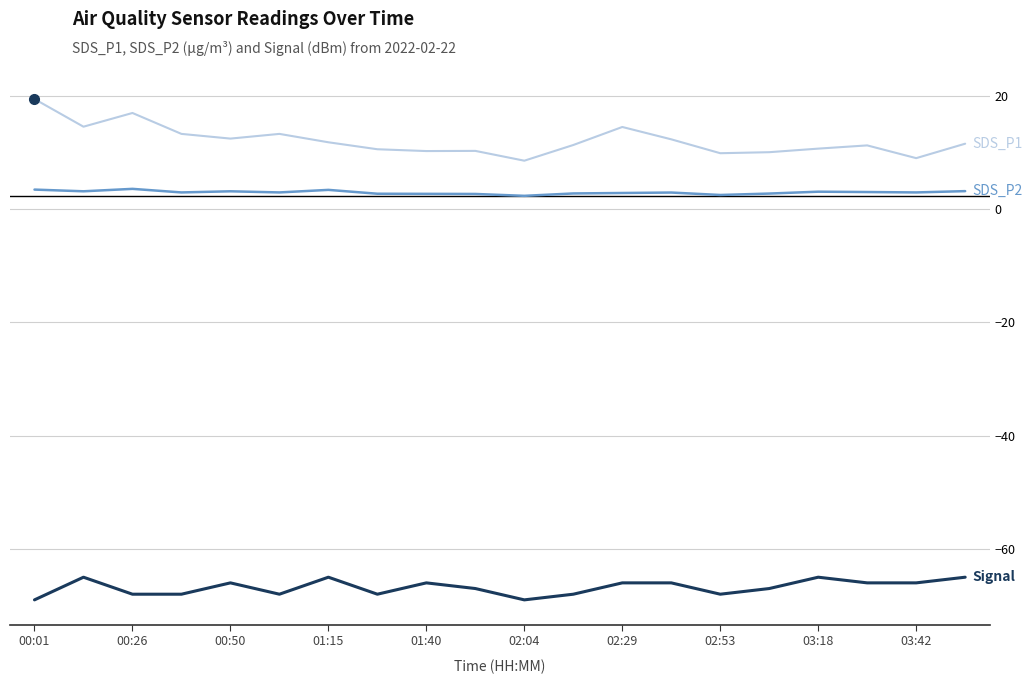

How many categories are shown in the chart?

20